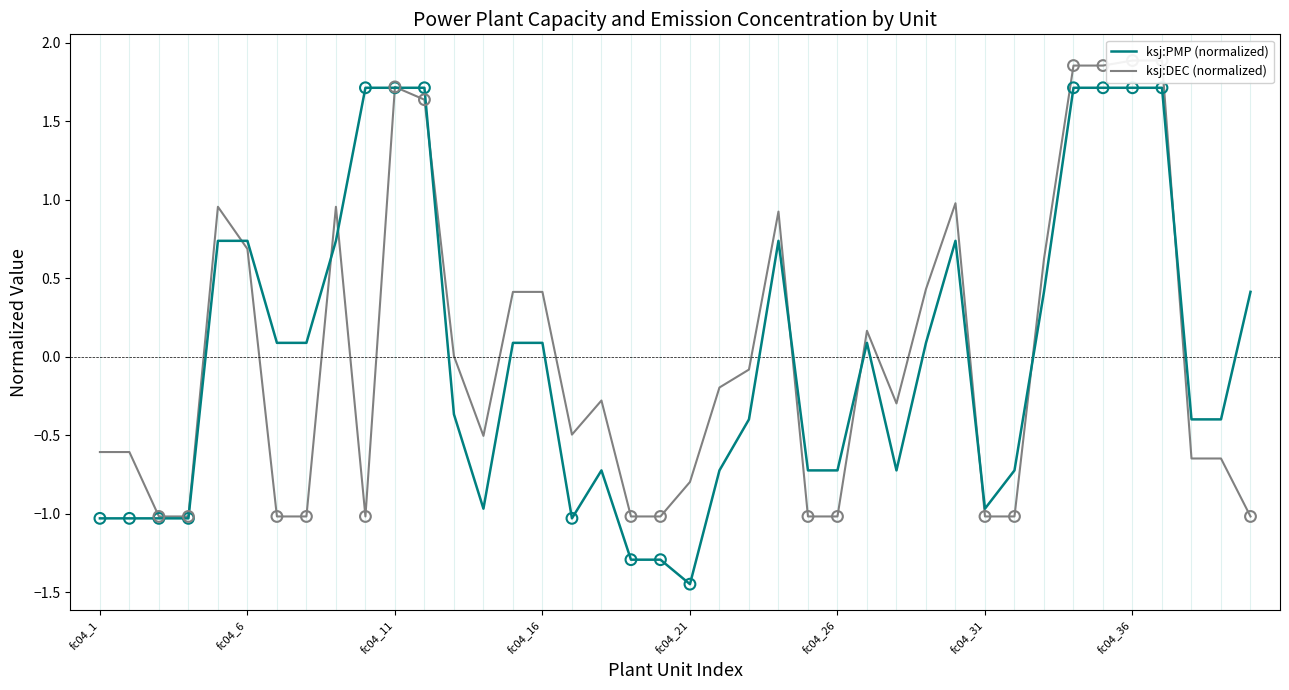

Which series contains the lowest Y value?

ksj:PMP (normalized)